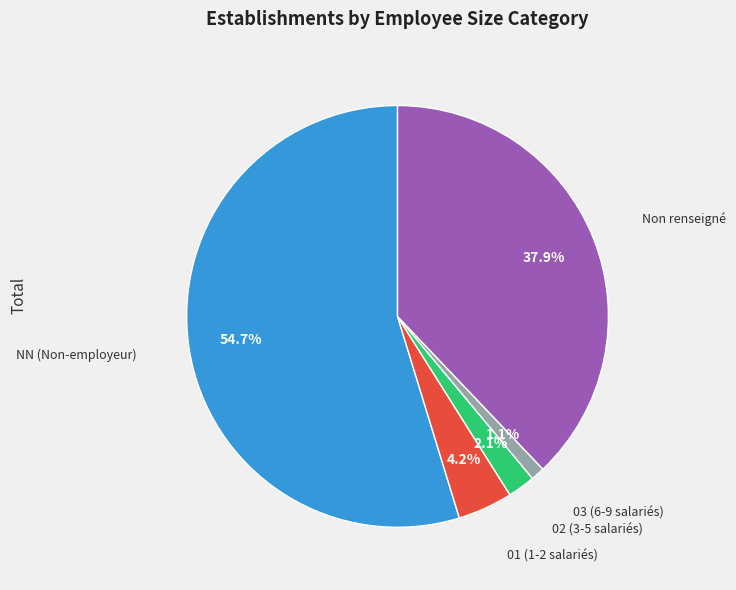

How many segments does this pie chart have?

5